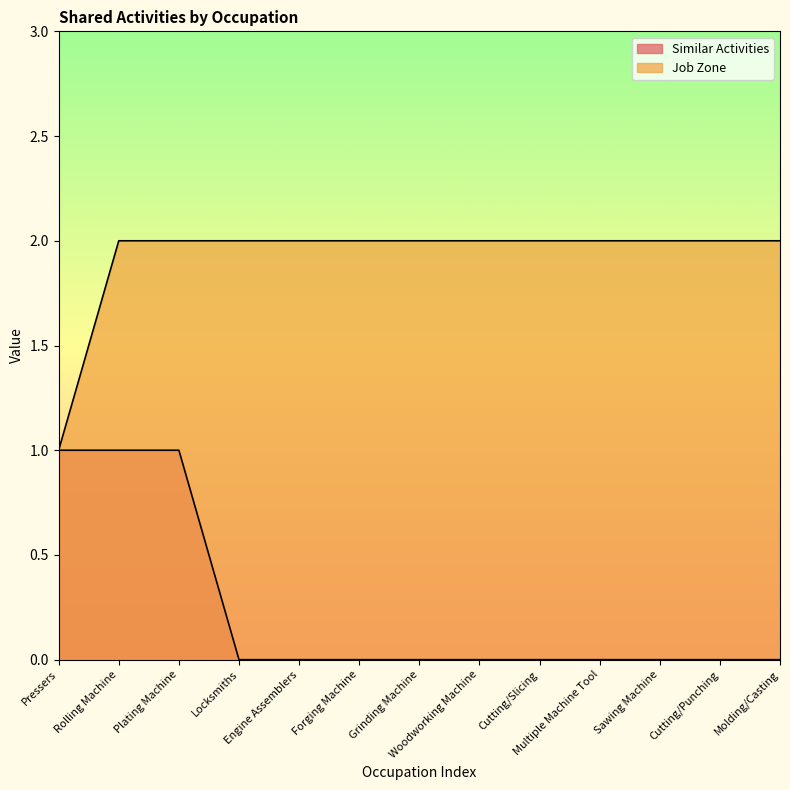

Rank the series at Multiple Machine Tool from highest to lowest value.

Job Zone, Similar Activities